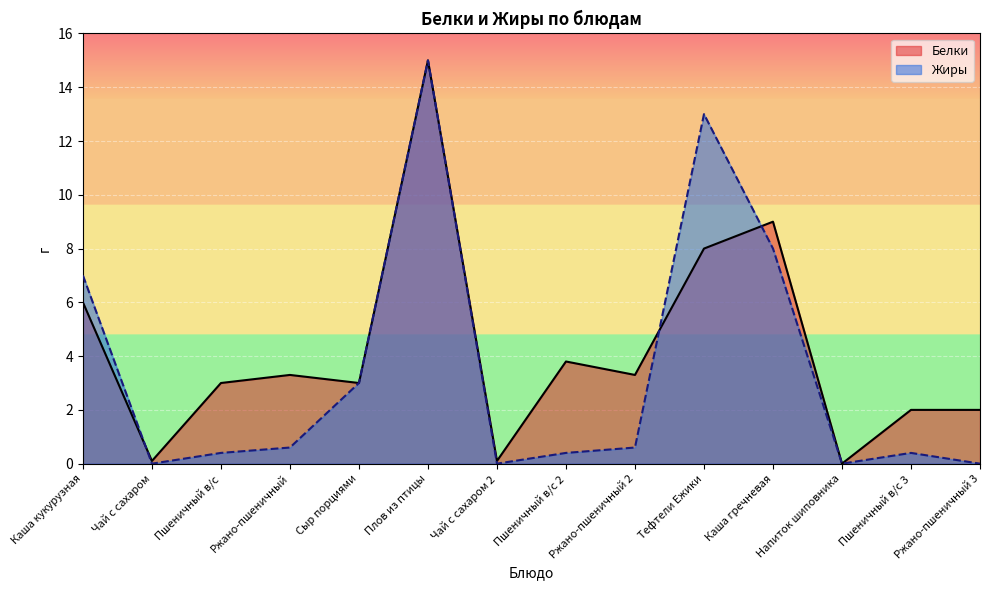

Is the value of Жиры at Чай с сахаром 2 greater than the value of Белки at Ржано-пшеничный 3?

No